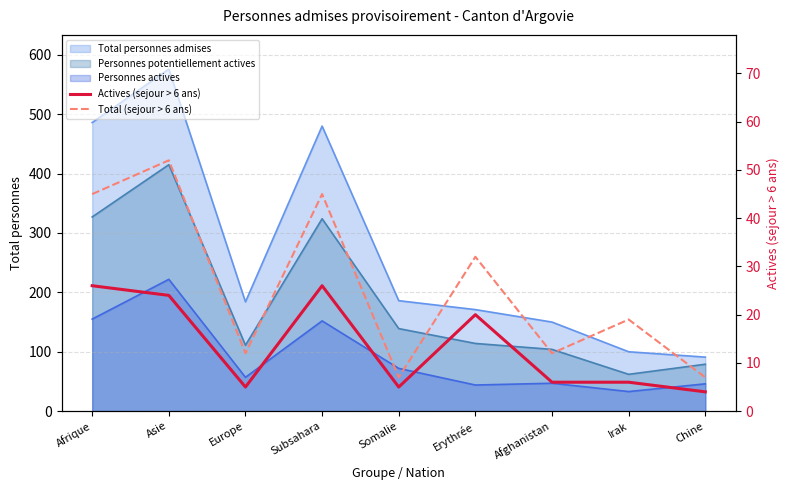

Where is the first local maximum for Actives (sejour > 6 ans)?

Subsahara